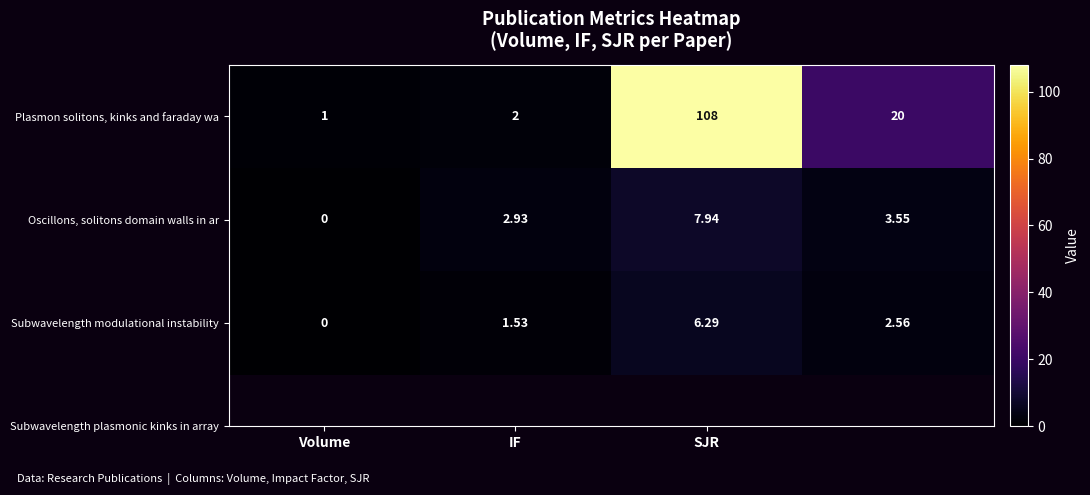

List the series in order of their peak value, lowest first.

Subwavelength modulational instability, Oscillons, solitons domain walls in ar, Plasmon solitons, kinks and faraday wa